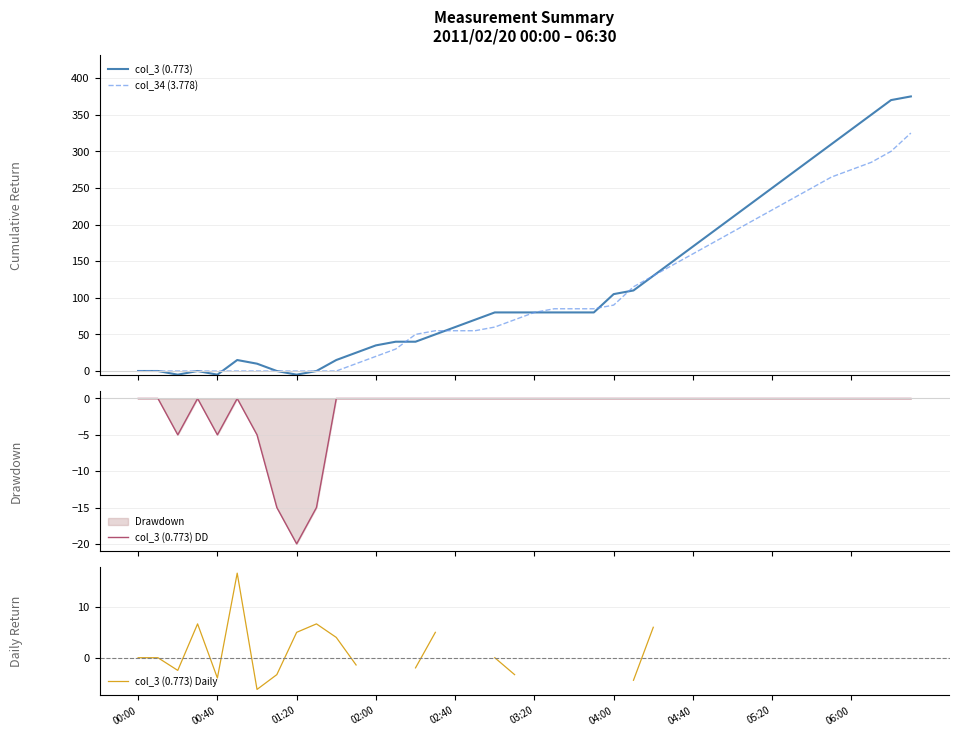

Is the value of col_34 (3.778) at 14 greater than the value of col_3 (0.773) DD at 00:00?

Yes